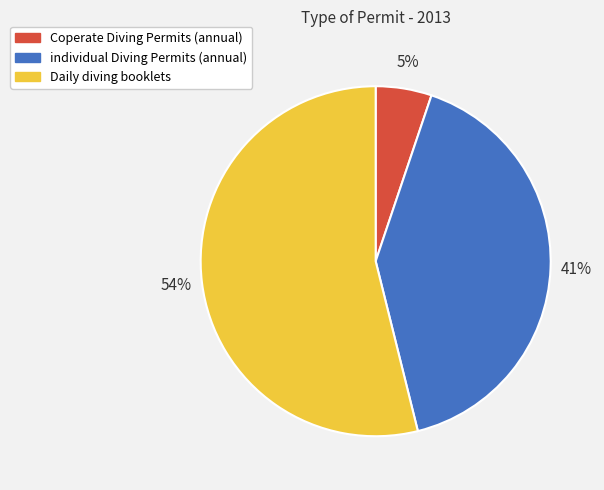

What is the largest slice in the pie chart?

Daily diving booklets